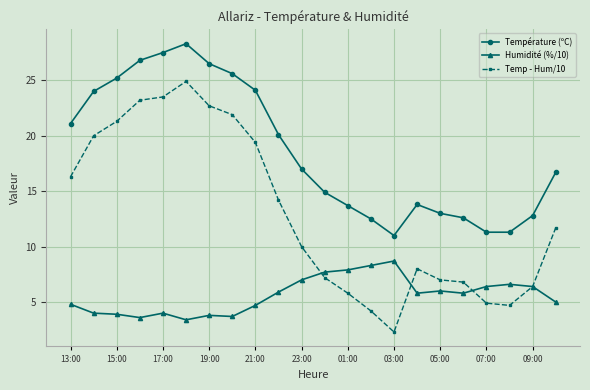

What is the value of the Température (ºC) point at the 19th from the left?

11.3